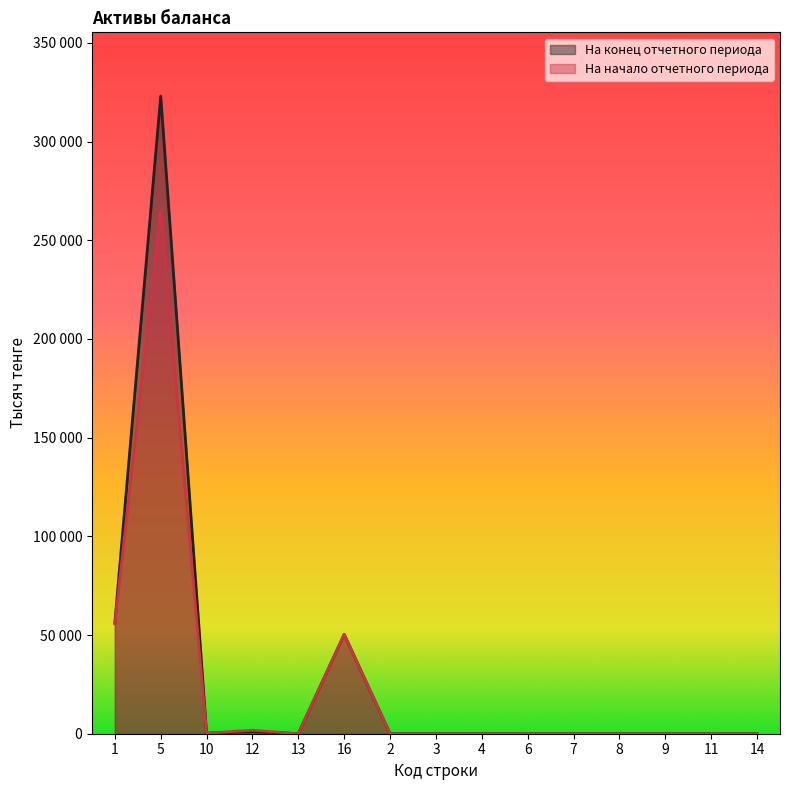

In На конец отчетного периода, how many points are higher than both neighbors (excluding endpoints)?

3